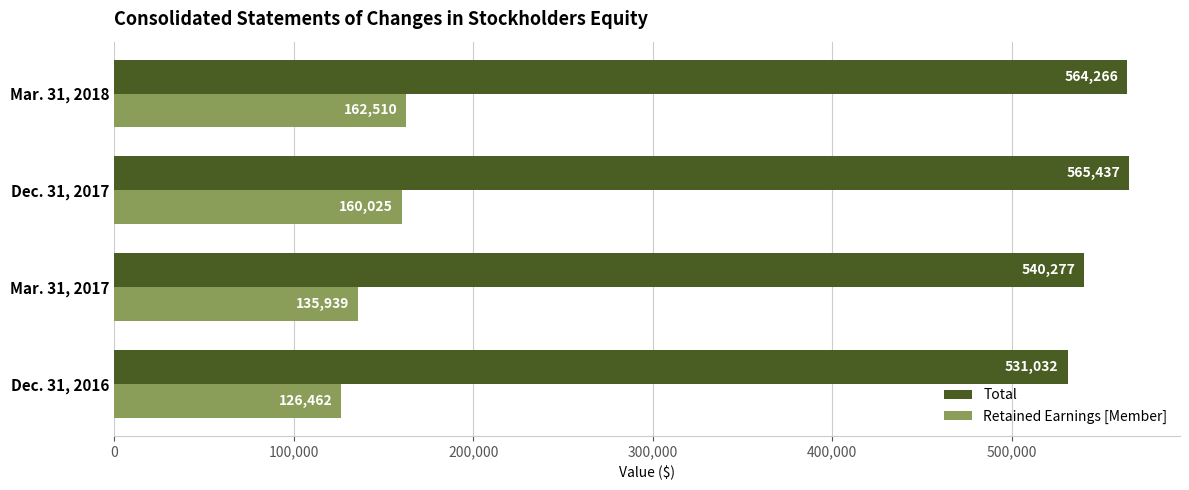

What is the sum of all Total values?

2201012